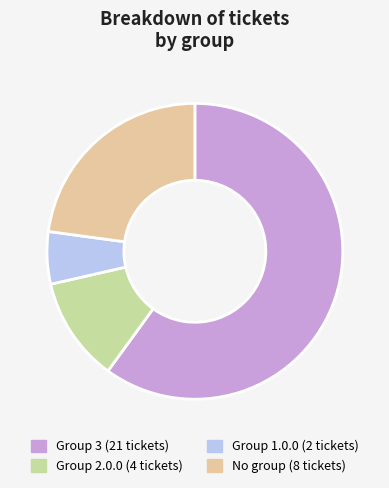

Does any single category account for the majority?

Yes